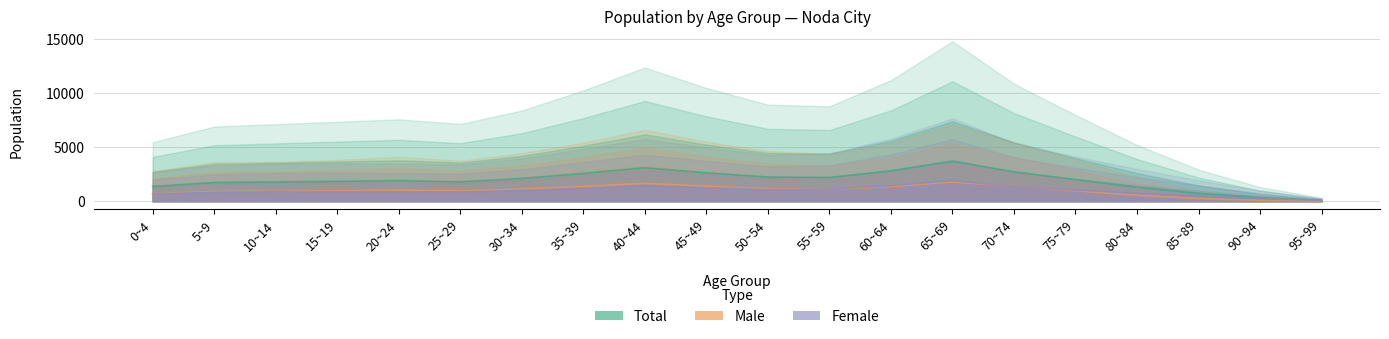

Reading left to right, list all the values displayed in this chart.

Total: 0~4=1363.2	5~9=1723.2	10~14=1779.5	15~19=1833.8	20~24=1890.8	25~29=1784.2	30~34=2094.5	35~39=2558.2	40~44=3086.0	45~49=2614.0	50~54=2230.2	55~59=2191.8	60~64=2795.5	65~69=3691.8	70~74=2714.0	75~79=1990.2	80~84=1298.0	85~89=728.5	90~94=326.2	95~99=78.0
Male: 0~4=693.2	5~9=899.8	10~14=909.8	15~19=954.2	20~24=1024.2	25~29=934.0	30~34=1106.5	35~39=1352.2	40~44=1649.8	45~49=1373.5	50~54=1158.5	55~59=1087.2	60~64=1353.5	65~69=1780.5	70~74=1366.5	75~79=961.2	80~84=552.5	85~89=246.0	90~94=81.5	95~99=14.2
Female: 0~4=670.0	5~9=823.5	10~14=869.8	15~19=879.5	20~24=866.5	25~29=850.2	30~34=988.0	35~39=1206.0	40~44=1436.2	45~49=1240.5	50~54=1071.8	55~59=1104.5	60~64=1442.0	65~69=1911.2	70~74=1347.5	75~79=1029.0	80~84=745.5	85~89=482.5	90~94=244.8	95~99=63.8